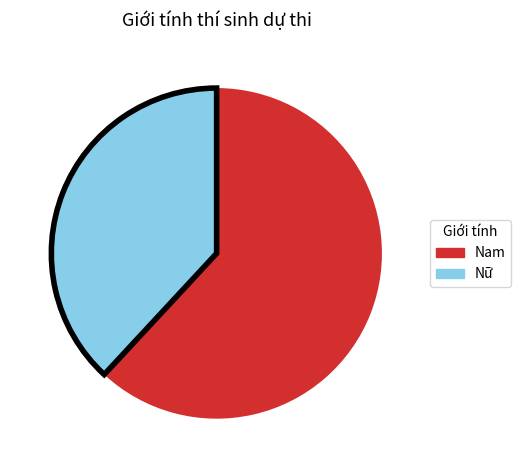

Which category accounts for the majority?

Nam